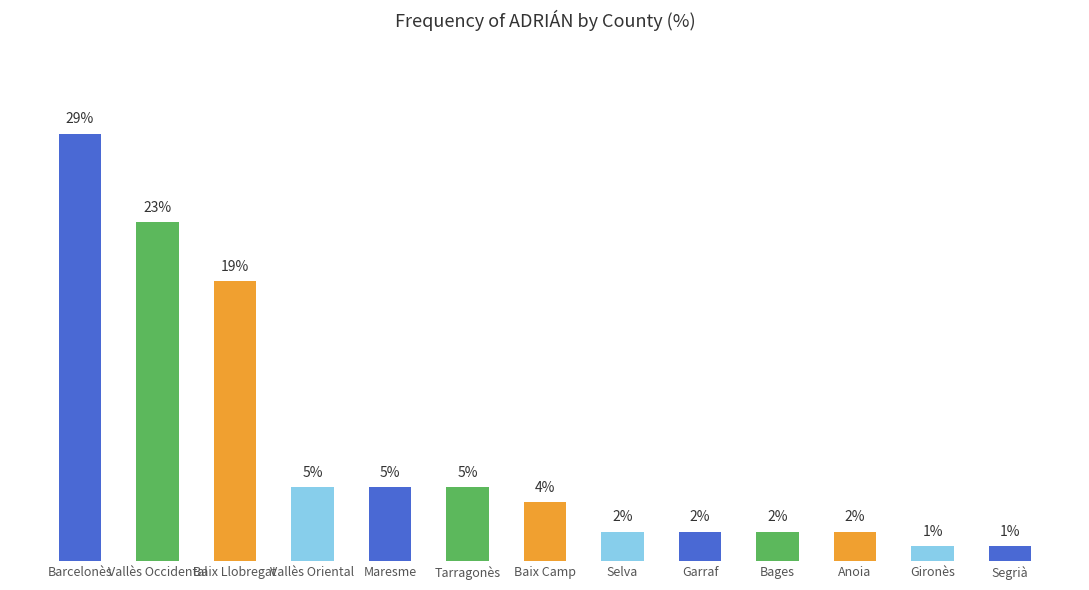

Which category has the highest value across all series?

Barcelonès